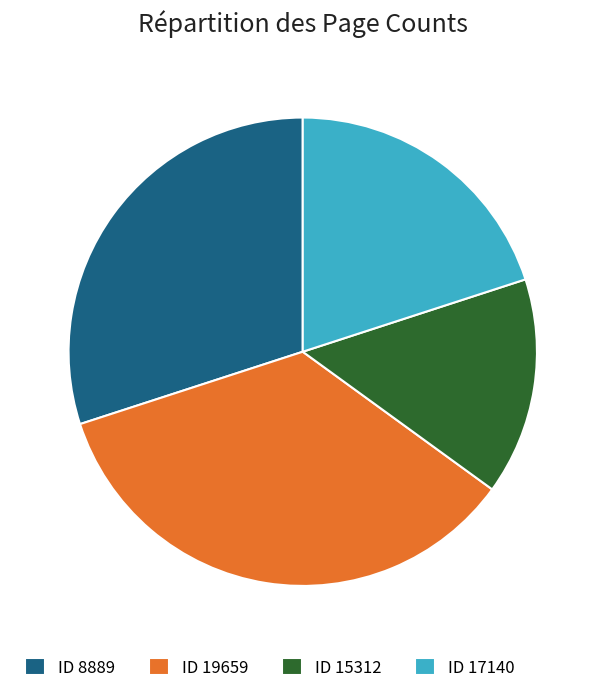

Which slice is the largest?

ID 19659